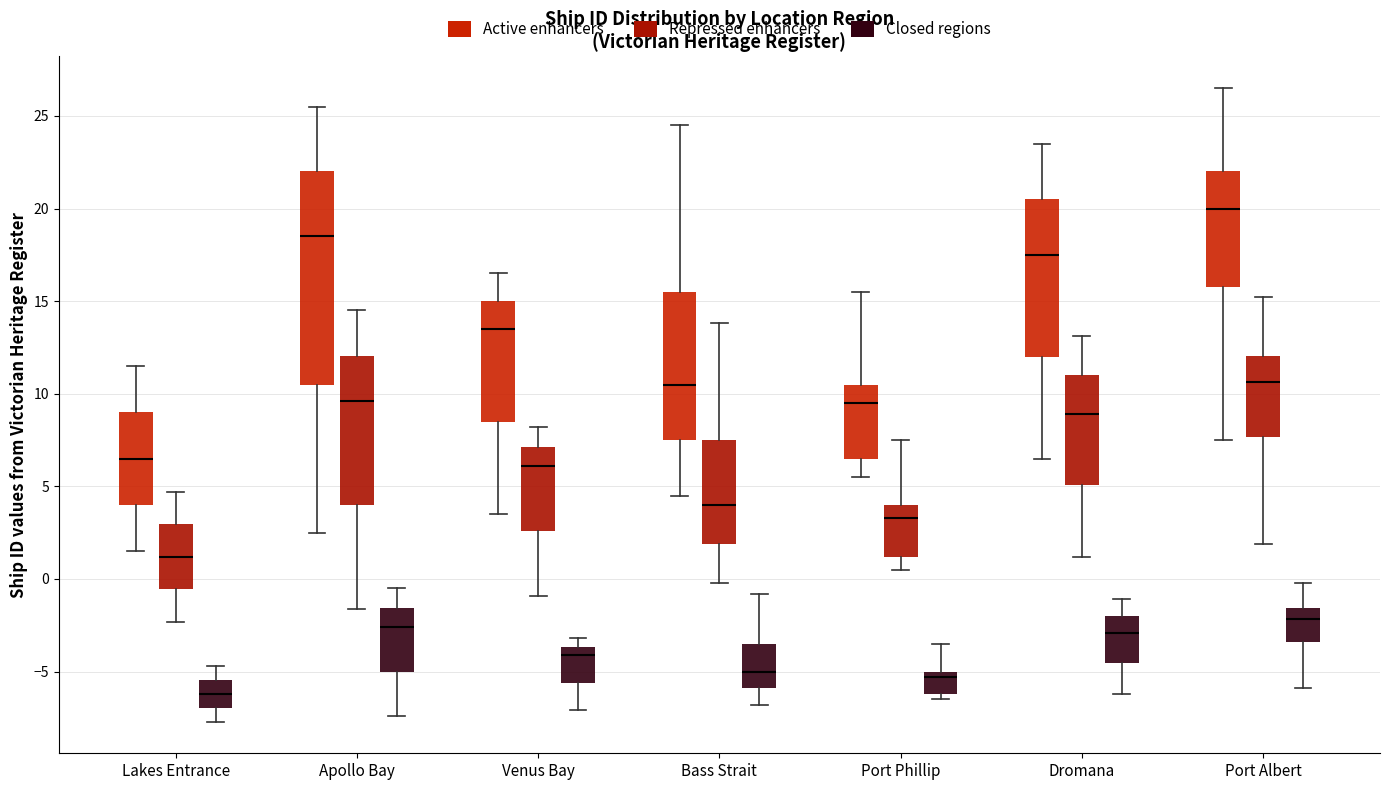

Reading left to right, read every box against the y-axis: the position of its median line, the range the box covers, and the ends of its whiskers. The values are not printed on the chart, so give them approximately, as read against the axis.

Lakes Entrance (Active enhancers): median 6.5, box 4.0 to 9.0, whiskers 1.5 to 11.5
Lakes Entrance (Repressed enhancers): median 1.0, box -0.5 to 3.0, whiskers -2.5 to 4.5
Lakes Entrance (Closed regions): median -6.0, box -7.0 to -5.5, whiskers -7.5 to -4.5
Apollo Bay (Active enhancers): median 18.5, box 10.5 to 22.0, whiskers 2.5 to 25.5
Apollo Bay (Repressed enhancers): median 9.5, box 4.0 to 12.0, whiskers -1.5 to 14.5
Apollo Bay (Closed regions): median -2.5, box -5.0 to -1.5, whiskers -7.5 to -0.5
Venus Bay (Active enhancers): median 13.5, box 8.5 to 15.0, whiskers 3.5 to 16.5
Venus Bay (Repressed enhancers): median 6.0, box 2.5 to 7.0, whiskers -1.0 to 8.0
Venus Bay (Closed regions): median -4.0, box -5.5 to -3.5, whiskers -7.0 to -3.0
Bass Strait (Active enhancers): median 10.5, box 7.5 to 15.5, whiskers 4.5 to 24.5
Bass Strait (Repressed enhancers): median 4.0, box 2.0 to 7.5, whiskers 0.0 to 14.0
Bass Strait (Closed regions): median -5.0, box -6.0 to -3.5, whiskers -7.0 to -1.0
Port Phillip (Active enhancers): median 9.5, box 6.5 to 10.5, whiskers 5.5 to 15.5
Port Phillip (Repressed enhancers): median 3.5, box 1.0 to 4.0, whiskers 0.5 to 7.5
Port Phillip (Closed regions): median -5.5, box -6.0 to -5.0, whiskers -6.5 to -3.5
Dromana (Active enhancers): median 17.5, box 12.0 to 20.5, whiskers 6.5 to 23.5
Dromana (Repressed enhancers): median 9.0, box 5.0 to 11.0, whiskers 1.0 to 13.0
Dromana (Closed regions): median -3.0, box -4.5 to -2.0, whiskers -6.0 to -1.0
Port Albert (Active enhancers): median 20.0, box 16.0 to 22.0, whiskers 7.5 to 26.5
Port Albert (Repressed enhancers): median 10.5, box 7.5 to 12.0, whiskers 2.0 to 15.0
Port Albert (Closed regions): median -2.0, box -3.5 to -1.5, whiskers -6.0 to 0.0